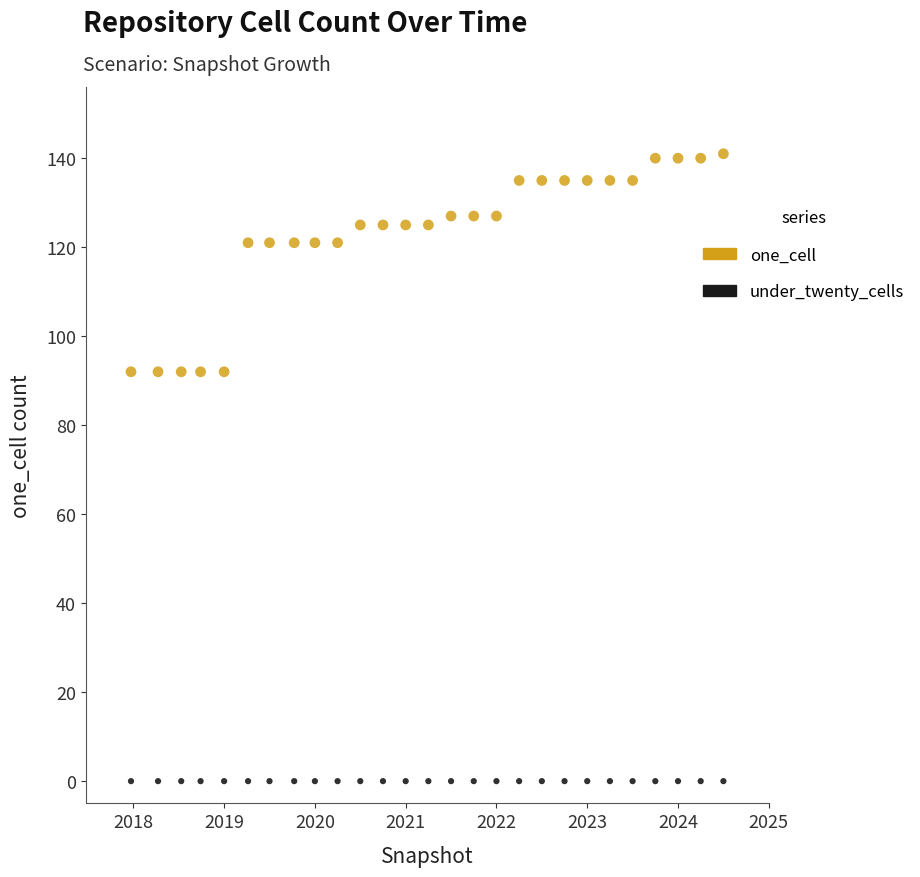

Which series reaches the minimum Y coordinate?

under_twenty_cells